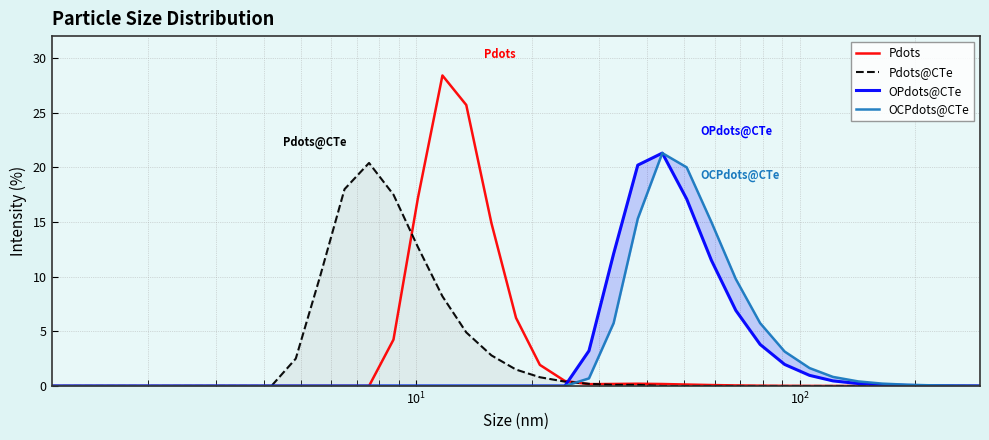

What is the highest value of the Pdots@CTe series?

20.4